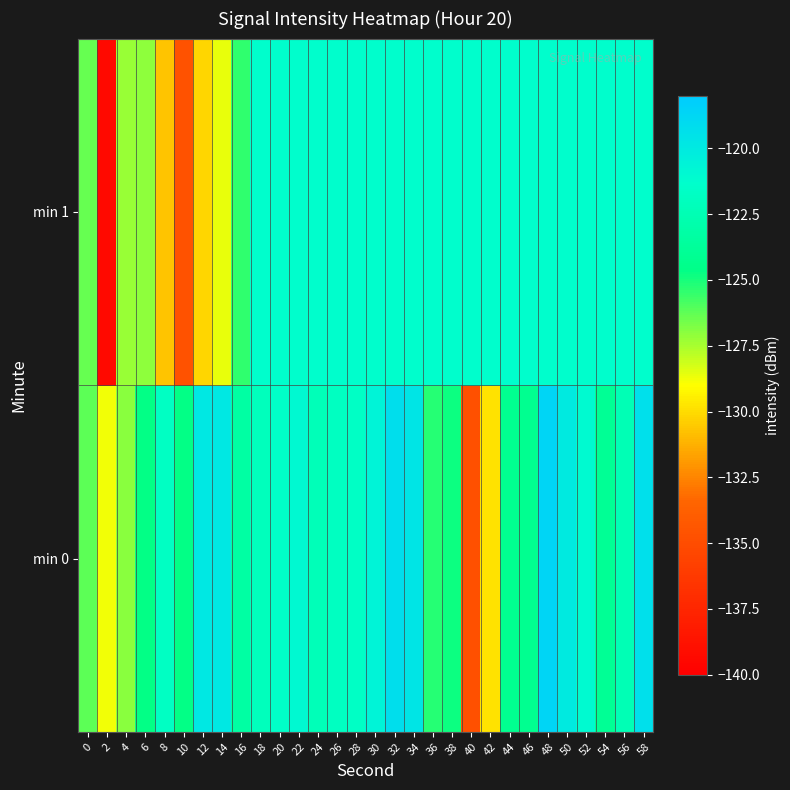

Which category has the lowest value across all series?

2